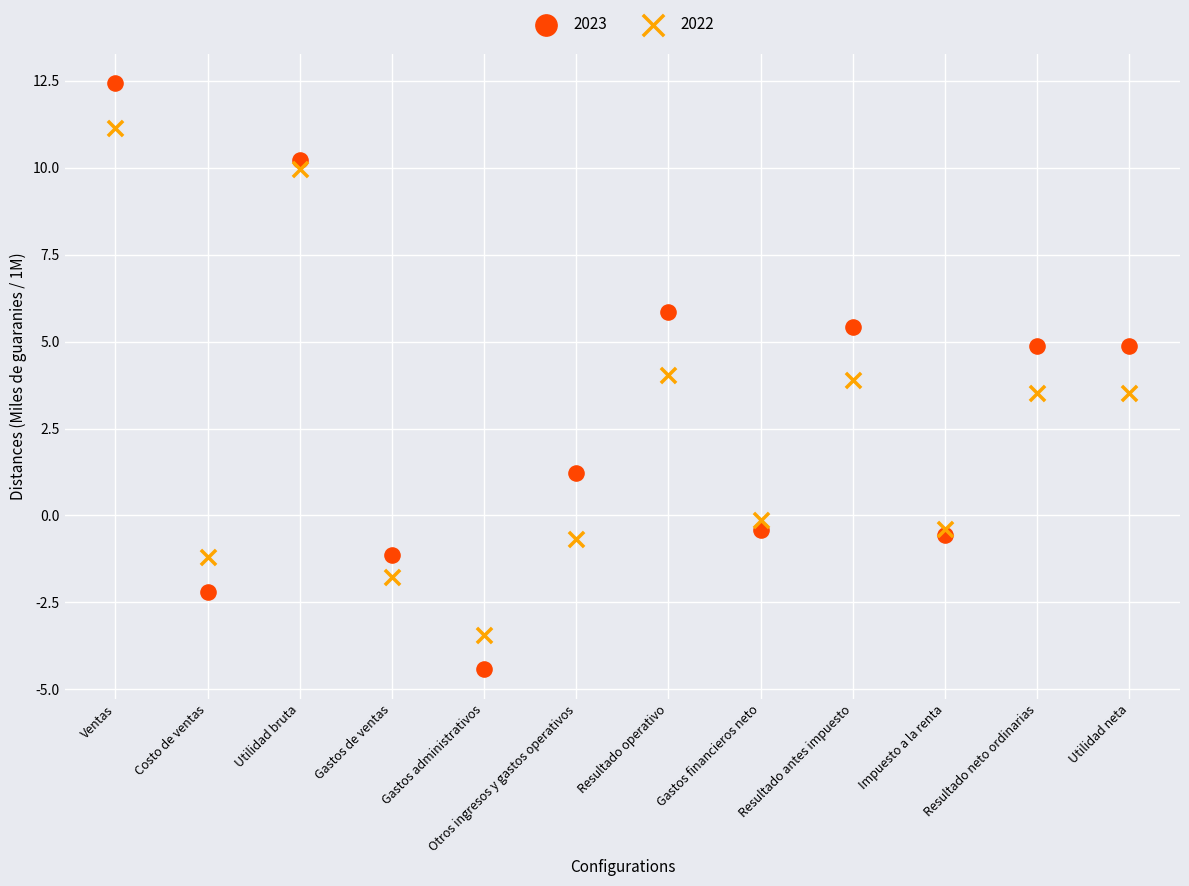

Which series contains the lowest Y value?

2023